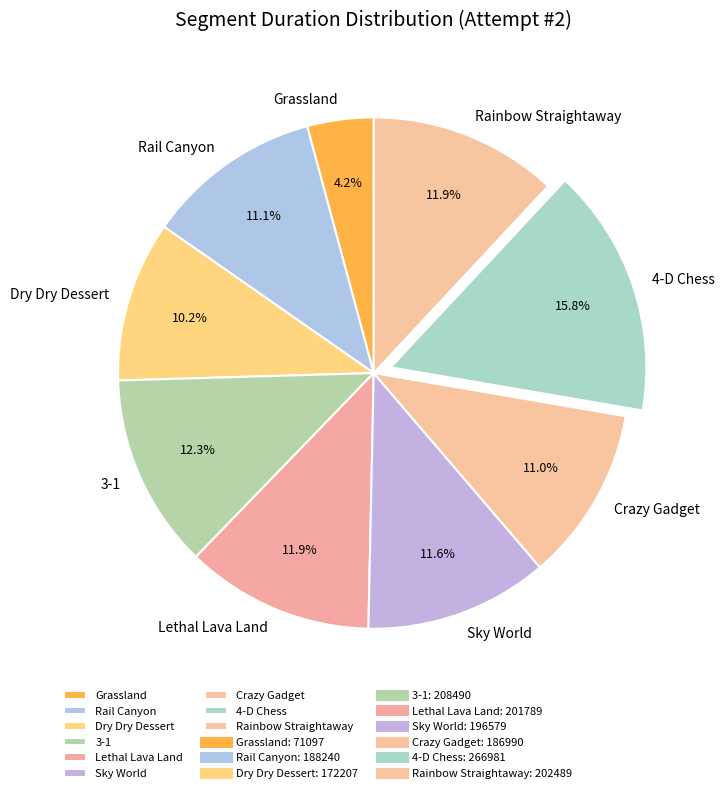

What is the ratio of the value at Sky World to the value at 3-1?

0.9